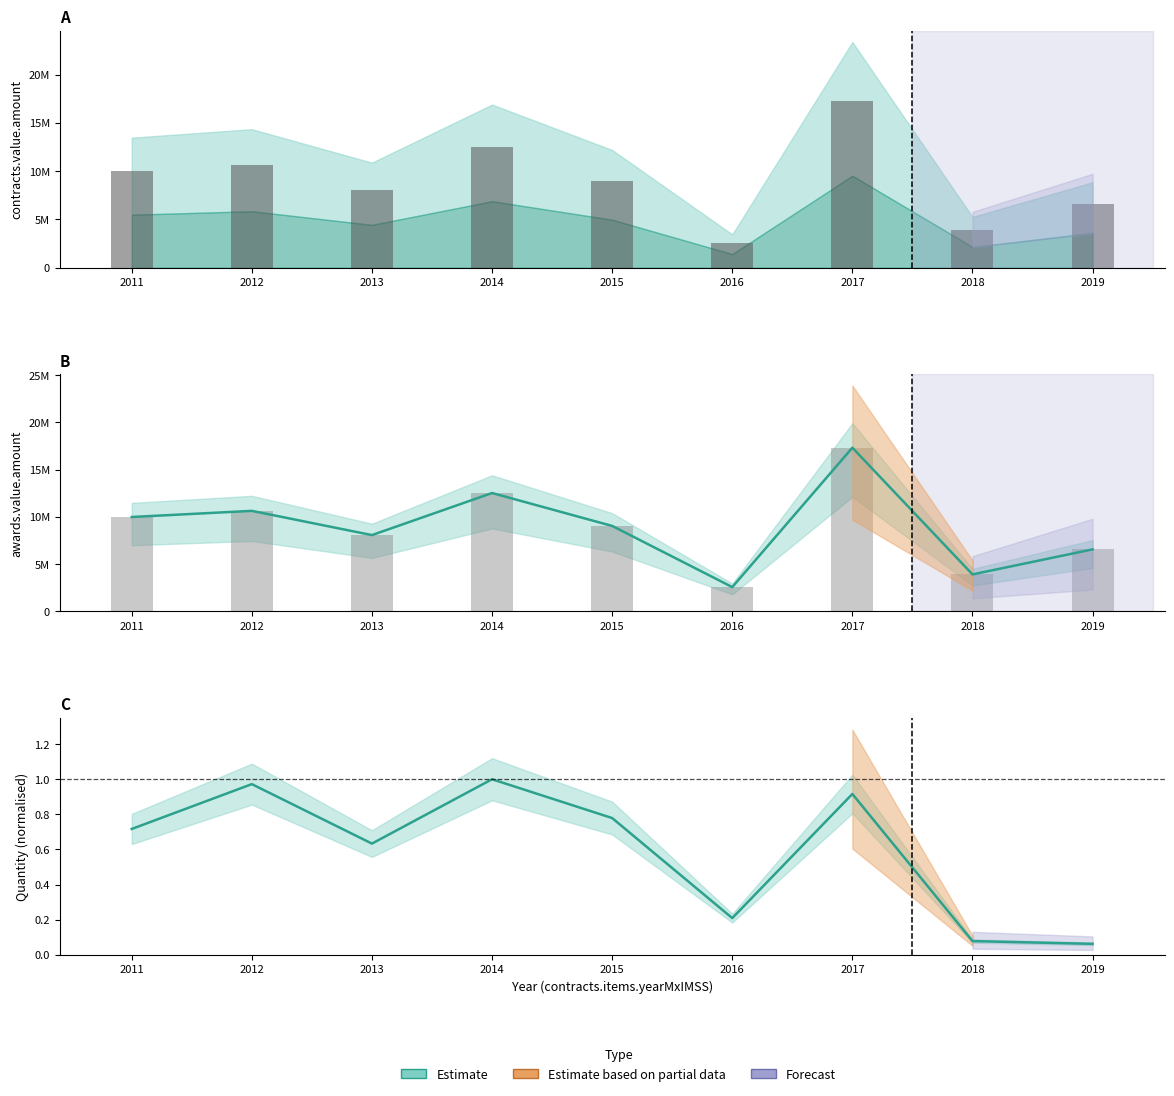

What is the value of the awards.value.amount bar at the 6th from the left?

2553345.6